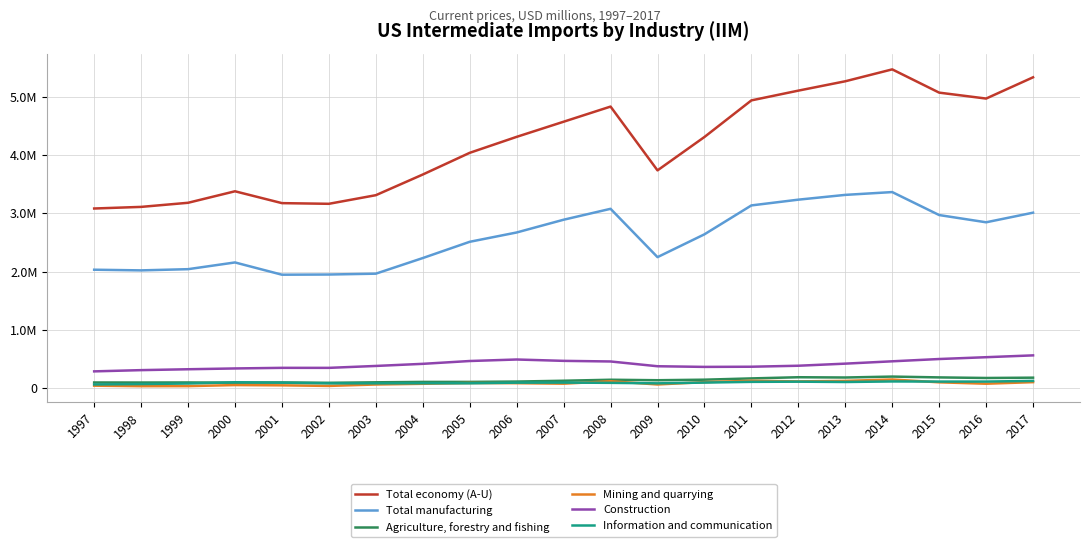

Is this an area chart (filled region under the line)?

No